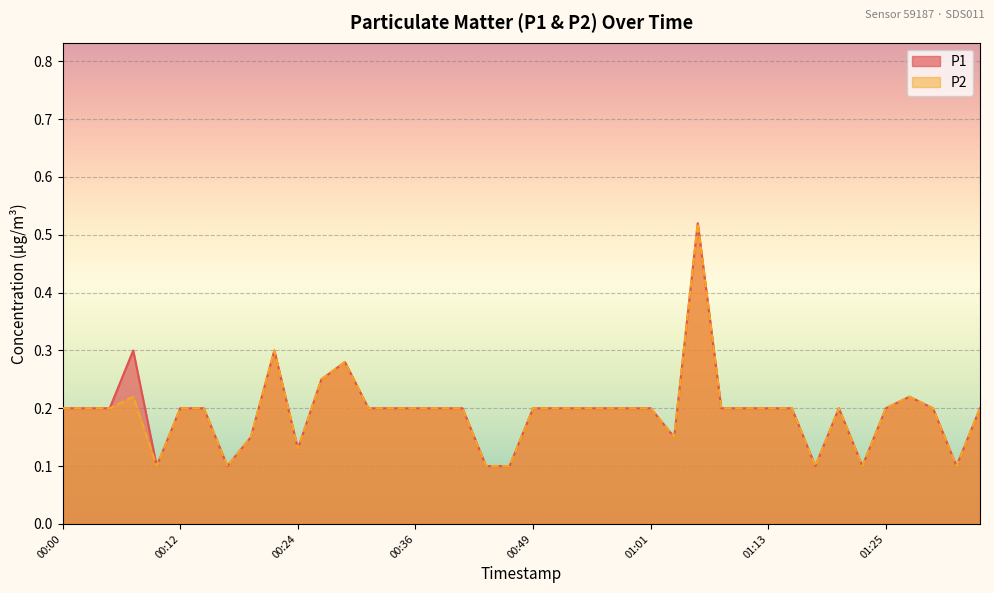

In P2, how many points are lower than both neighbors (excluding endpoints)?

7